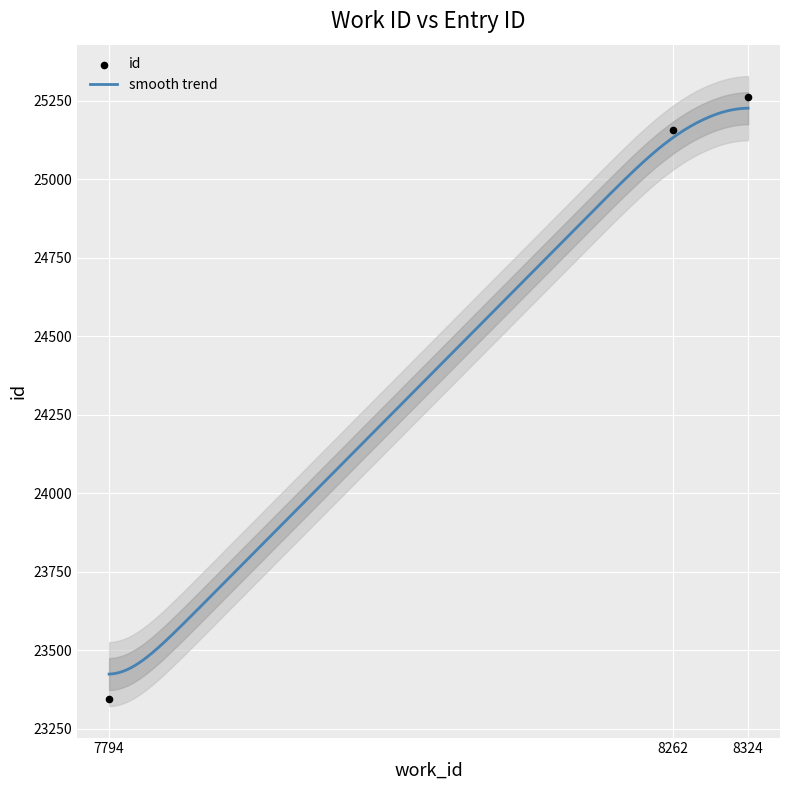

What is the change in value from 7794 to 8262?

+1812